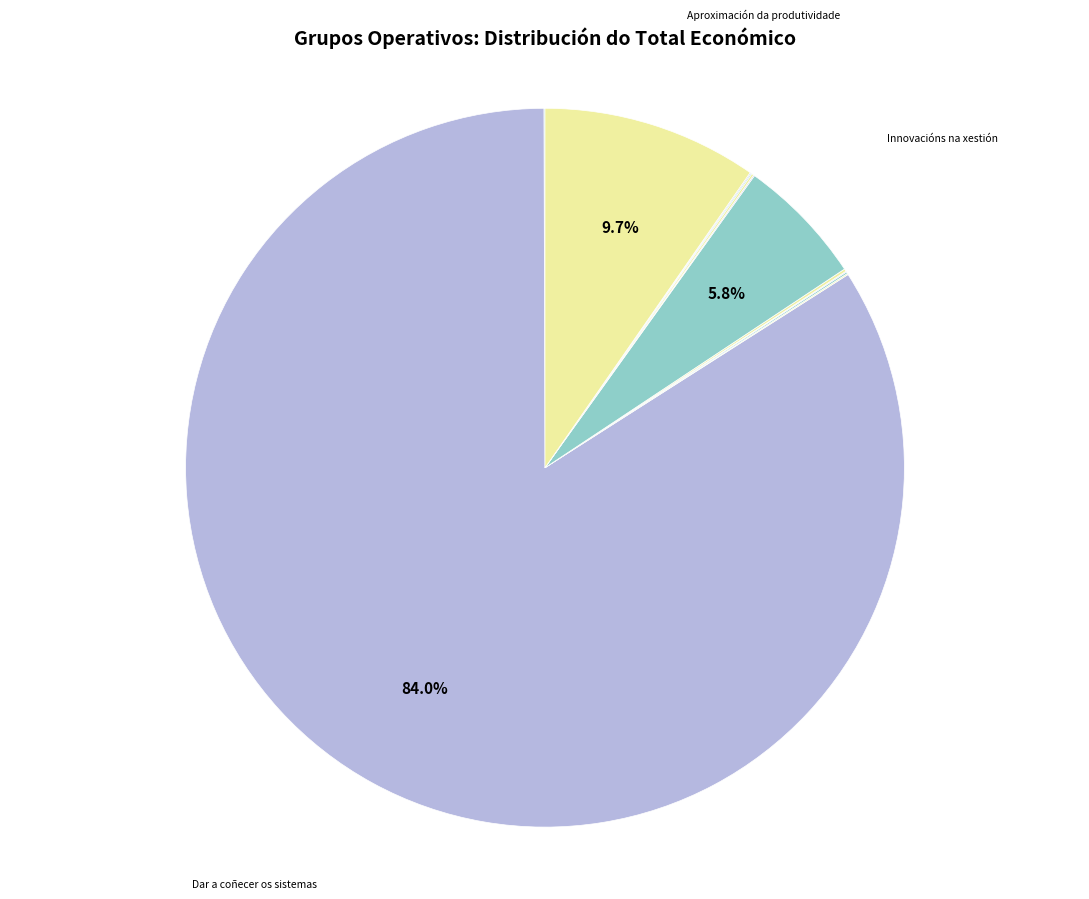

Count the number of slices in the pie.

12